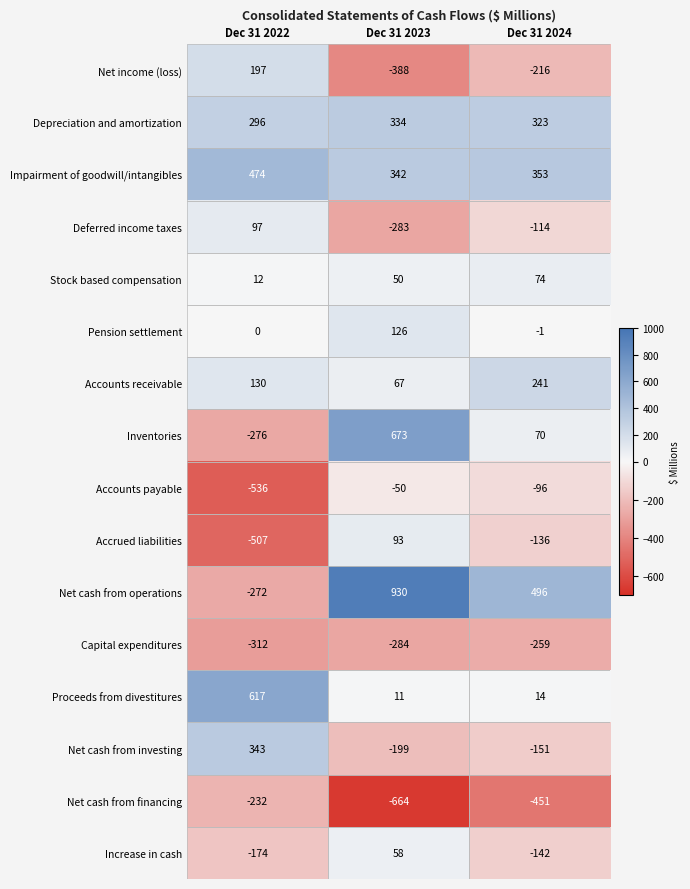

What is the sum of all Inventories values?

467